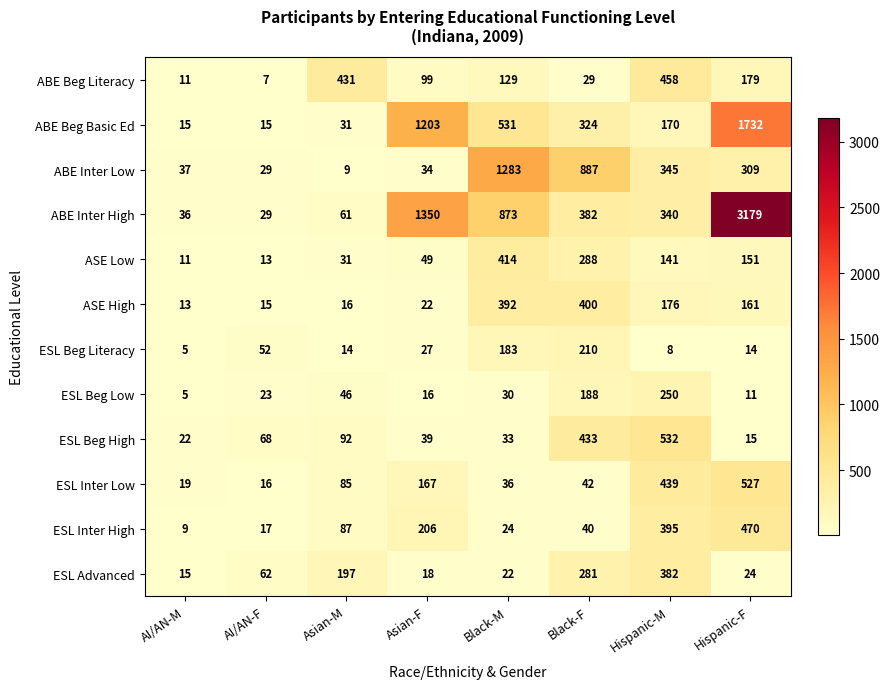

What is the difference between the ESL Inter Low values at Black-M and Black-F?

6